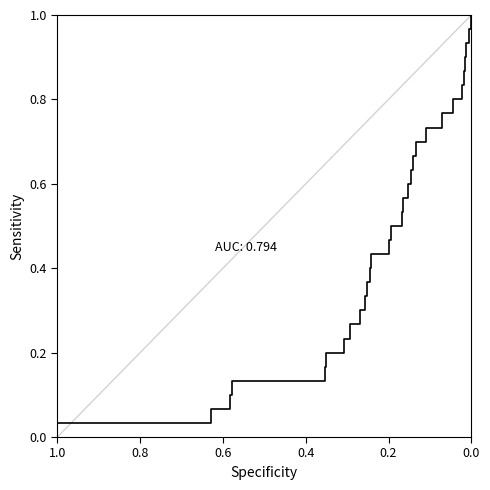

Does the chart have visible grid lines?

No